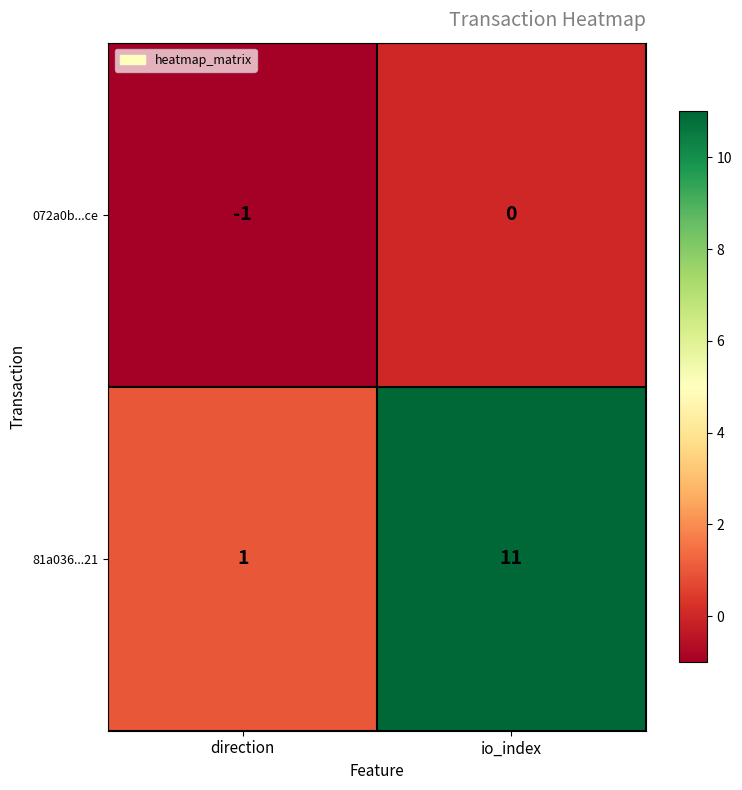

Reading left to right, what are all the values shown in this chart?

072a0b...ce: direction=-1	io_index=0
81a036...21: direction=1	io_index=11